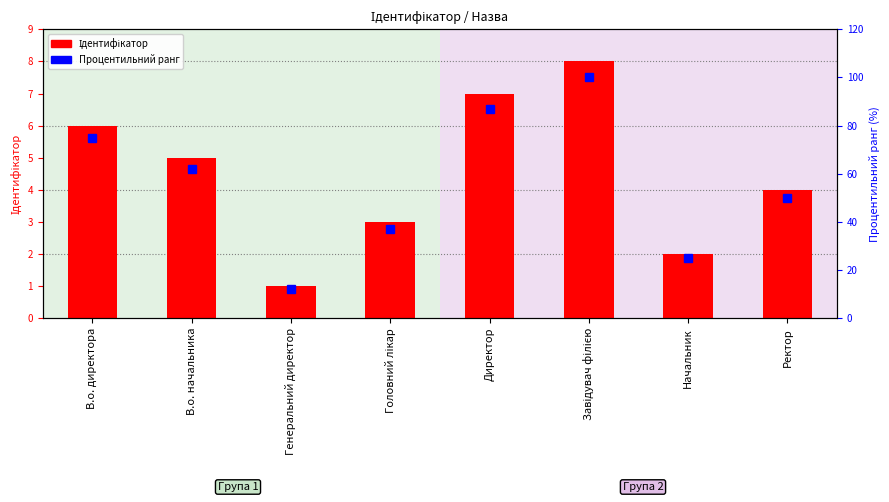

How many values in the Процентильний ранг series are below 62?

4